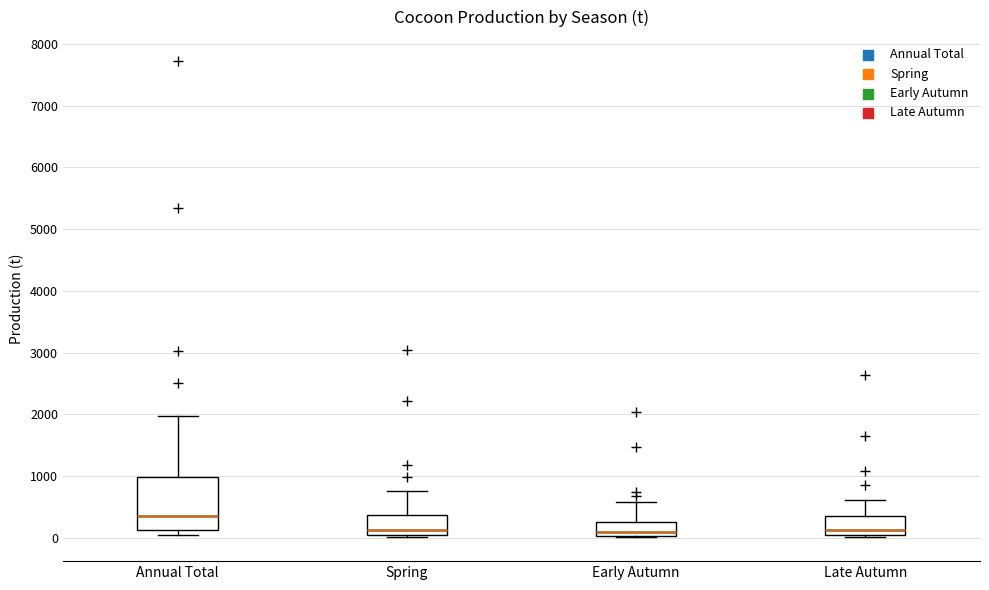

Which box is the tallest, from its lower edge to its upper edge?

Annual Total